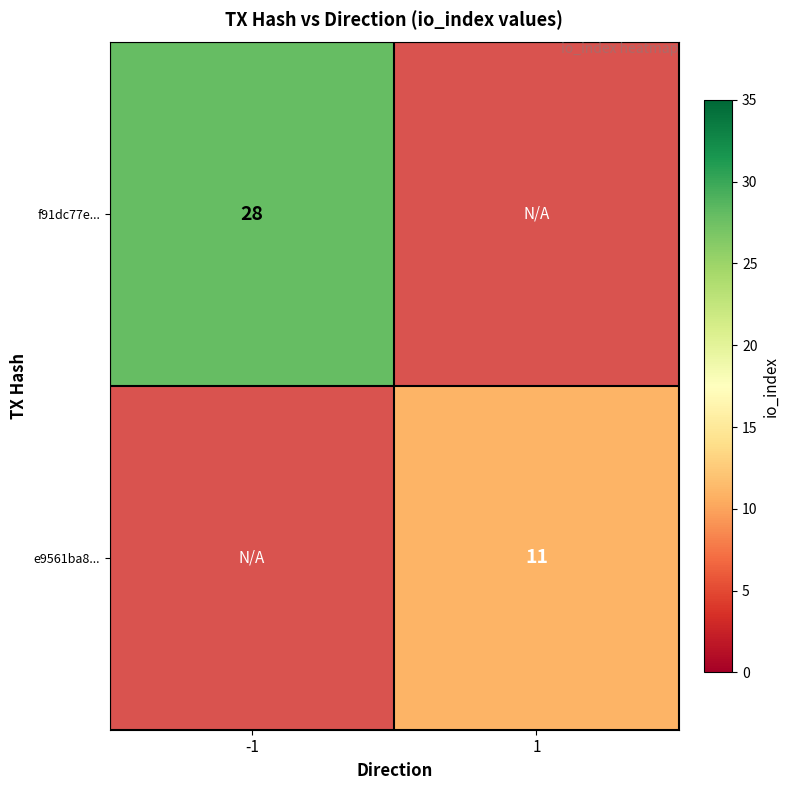

The e9561ba8... series shows 11 at 1. True or false?

True